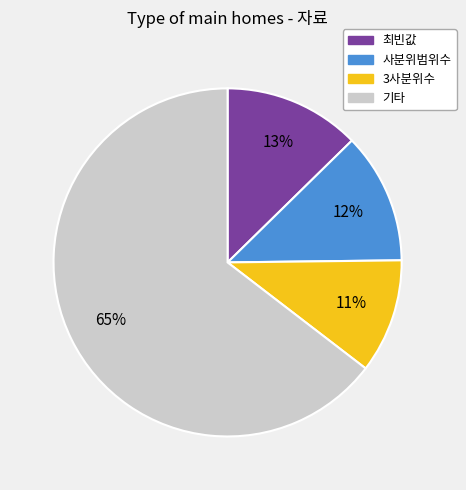

To the nearest percent, what is the average slice percentage?

25%